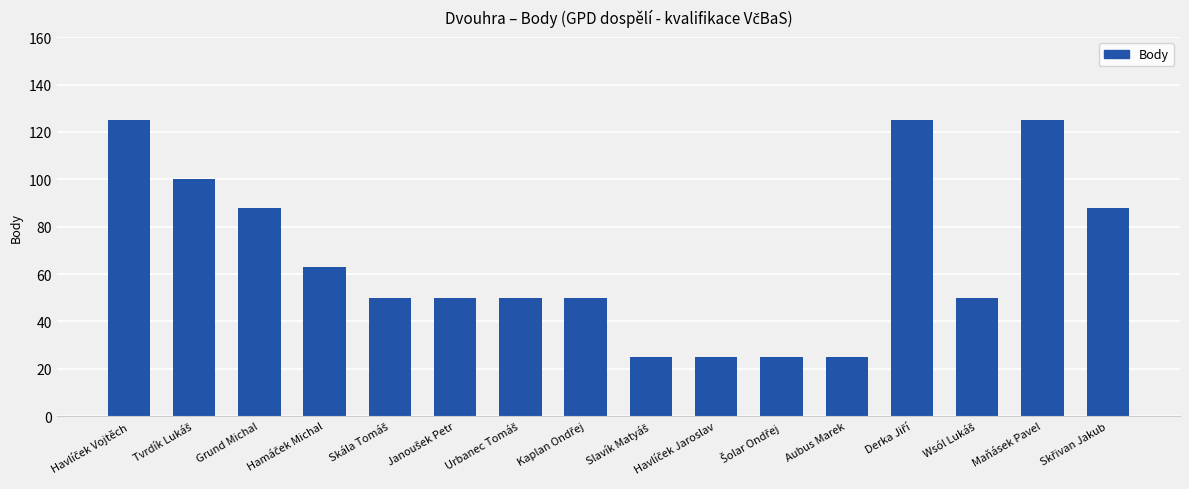

The chart shows a value of 219 at Maňásek Pavel. True or false?

False